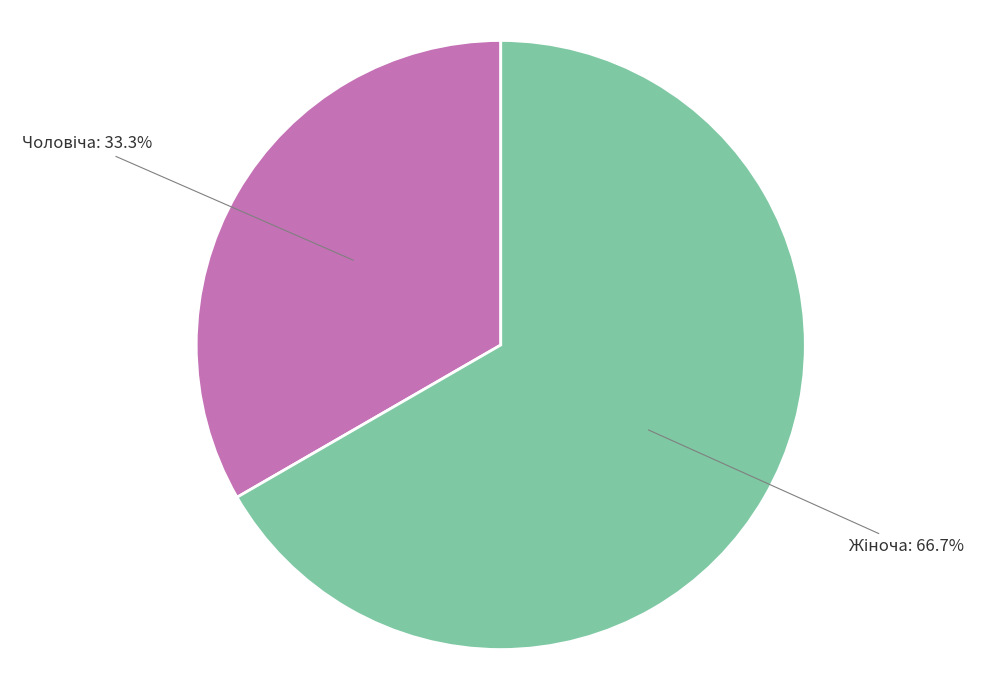

Is there any slice that represents more than half of the pie?

Yes